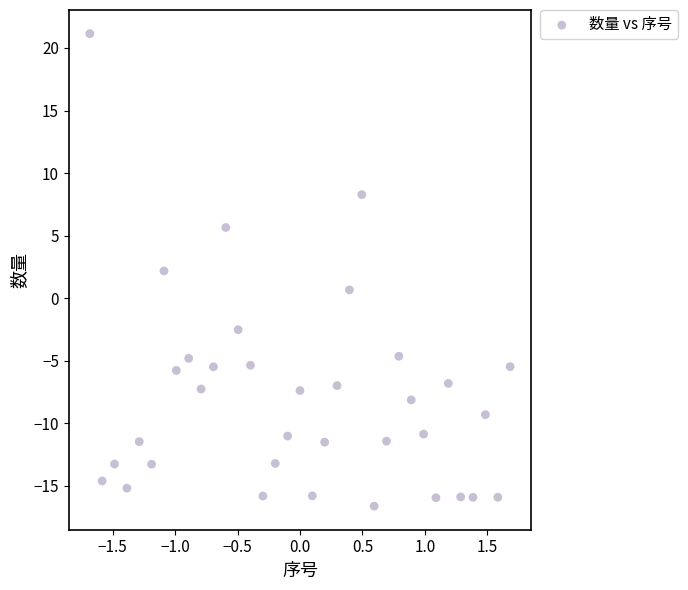

What is the range of Y values (max minus min)?

37.8